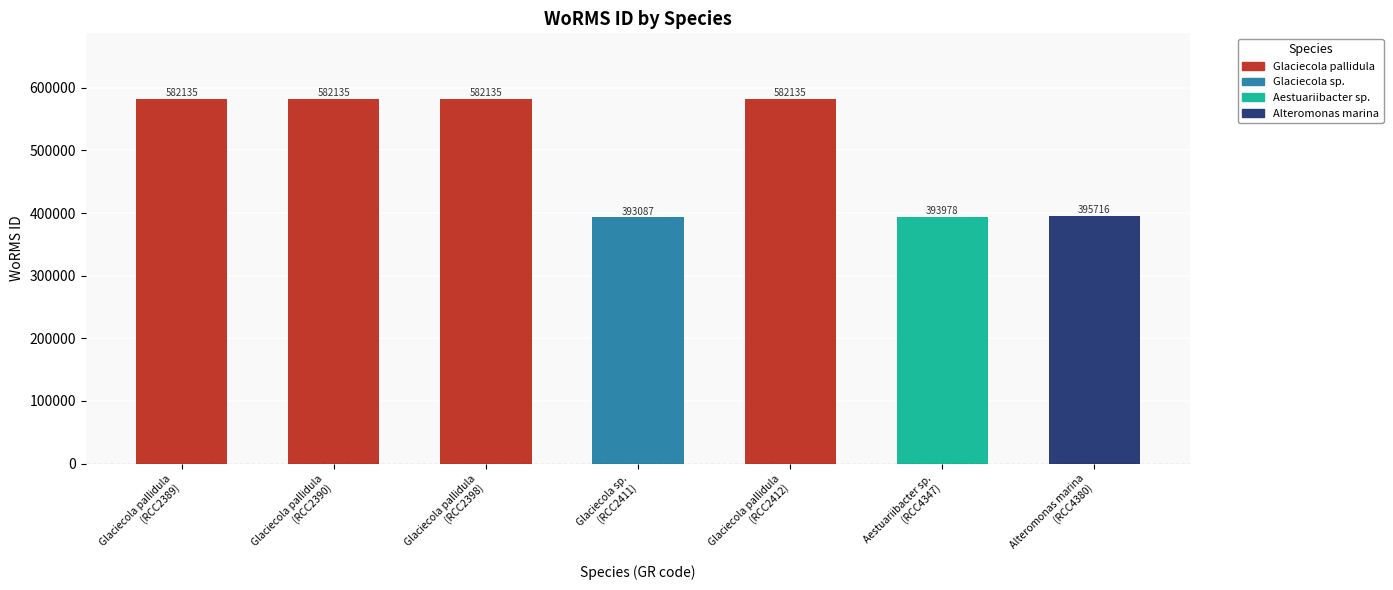

What is the difference between the values at Glaciecola pallidula
(RCC2412) and Glaciecola sp.
(RCC2411)?

189048